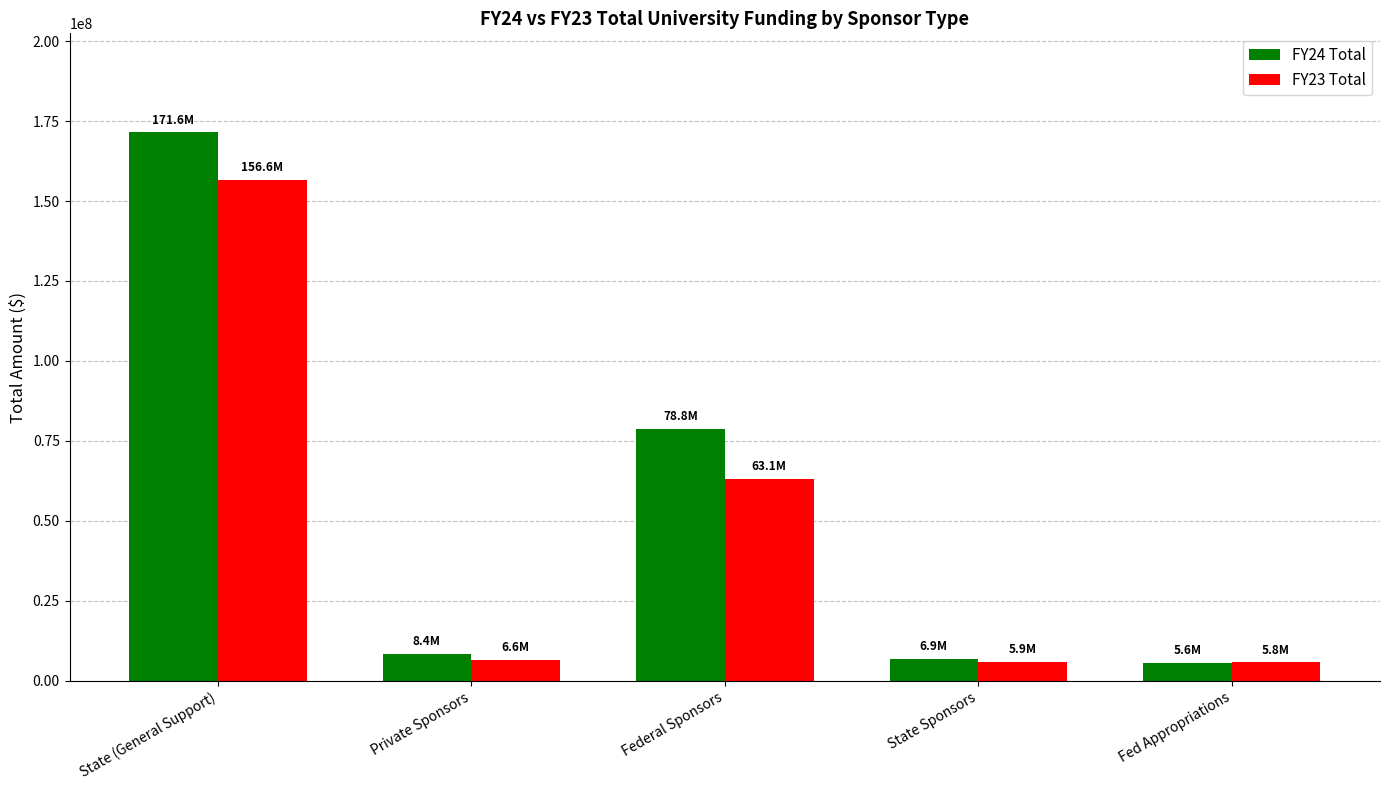

The value of FY24 Total at State Sponsors is 6914683.9. True or false?

True